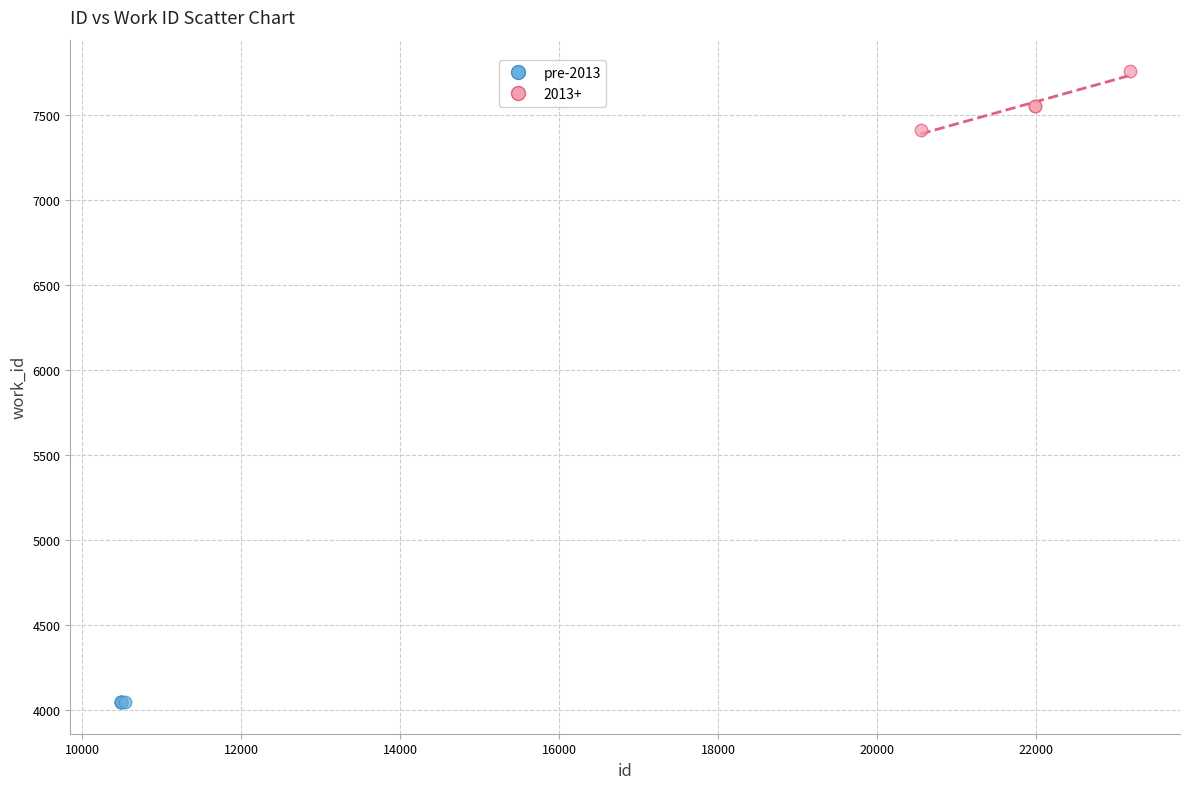

Which series reaches the maximum Y coordinate?

2013+